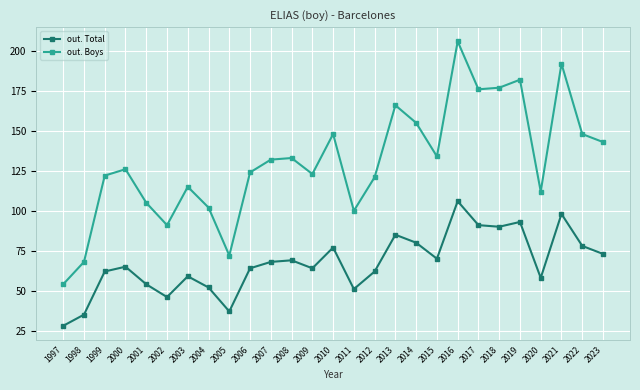

What is the total value across all series at 2000?

191